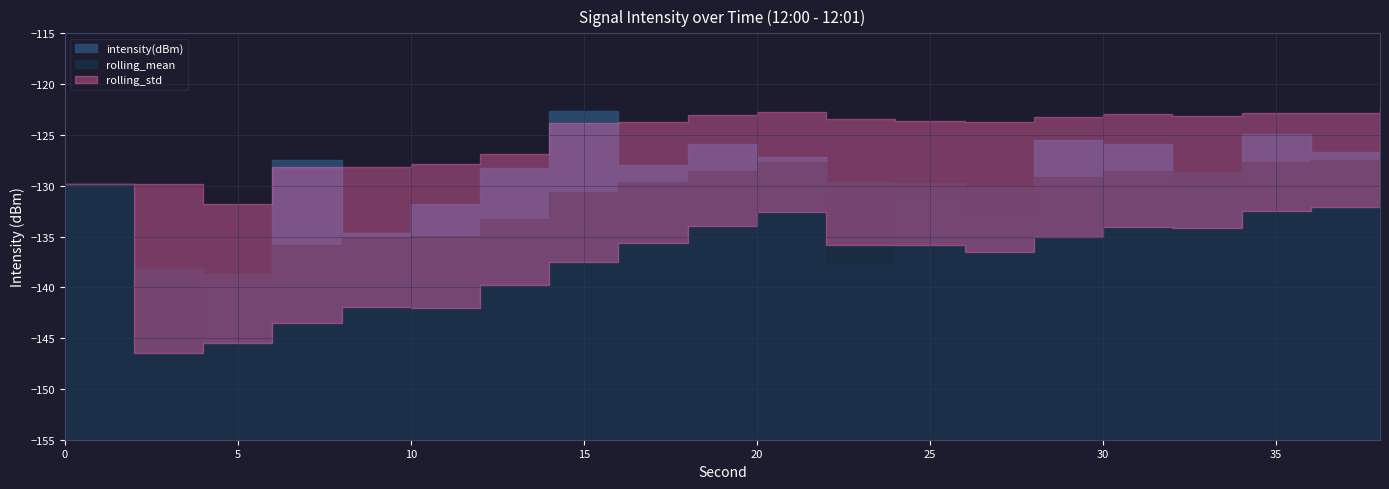

Rank the categories by rolling_mean value from lowest to highest.

4, 2, 6, 8, 10, 12, 14, 26, 0, 24, 16, 22, 28, 32, 18, 30, 20, 34, 36, 38